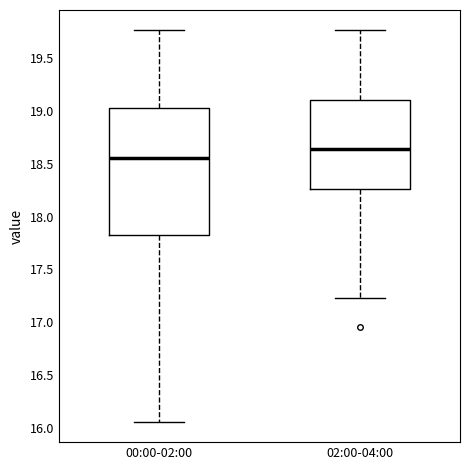

Reading left to right, transcribe this box plot: for each box, give where its median line is, the range the box spans, and where its two whiskers end, as read against the y-axis. The values are not printed on the chart, so give them approximately, as read against the axis.

00:00-02:00: median 18.55, box 17.85 to 19.05, whiskers 16.05 to 19.75
02:00-04:00: median 18.65, box 18.25 to 19.10, whiskers 17.25 to 19.75